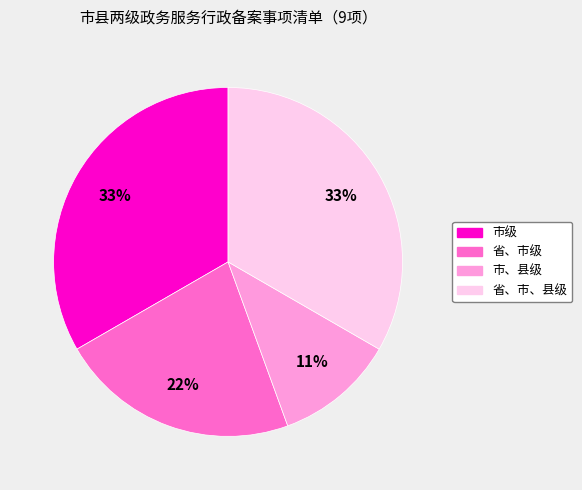

Count the number of slices in the pie.

4